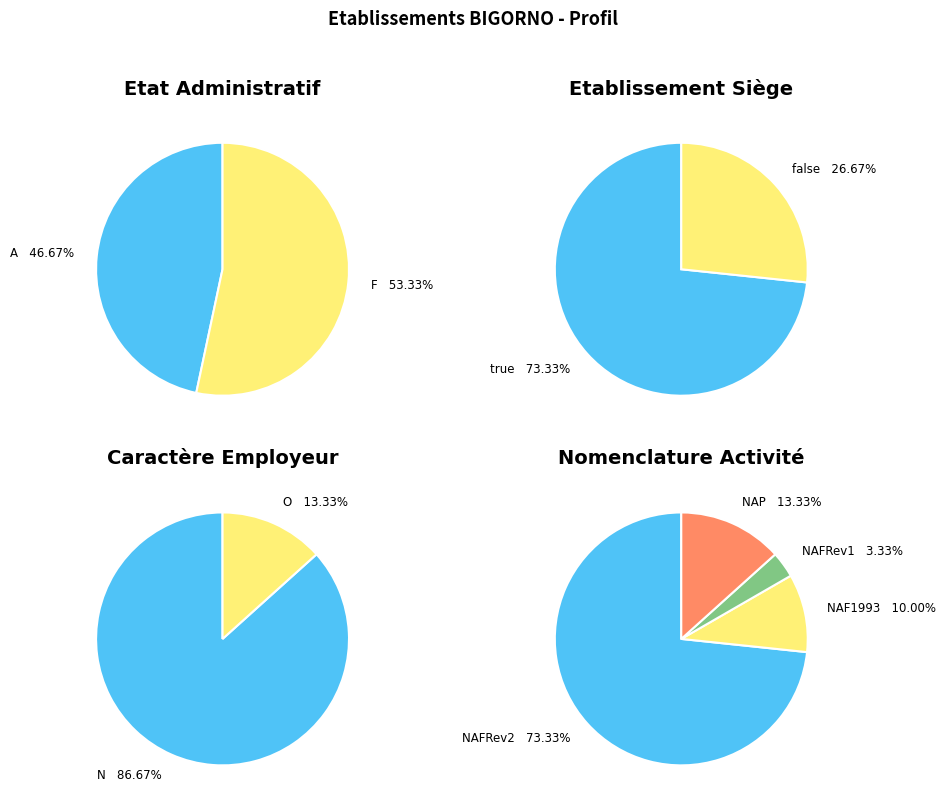

Combined, what portion of the pie is A and F?

100.0%